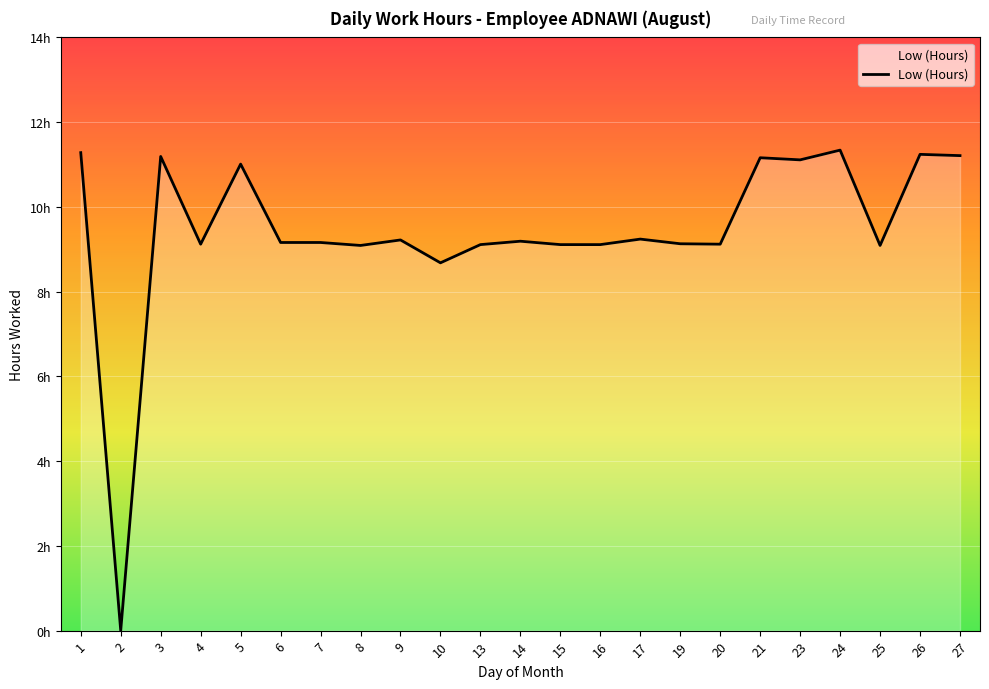

What is the sum of the values at 9 and 8?

18.3